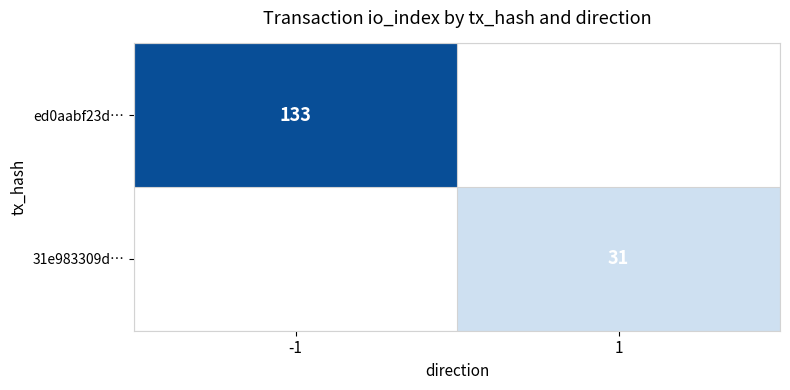

Is it true that 31e983309d… equals 31 at 1?

True